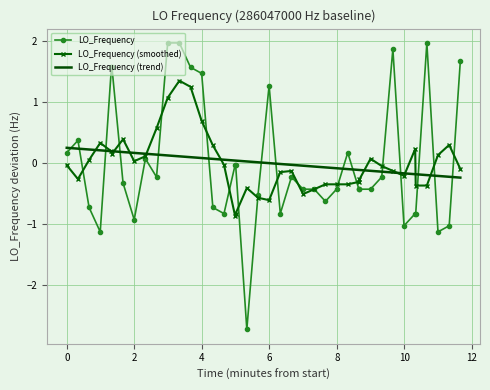

What is the smallest value displayed?

-2.7